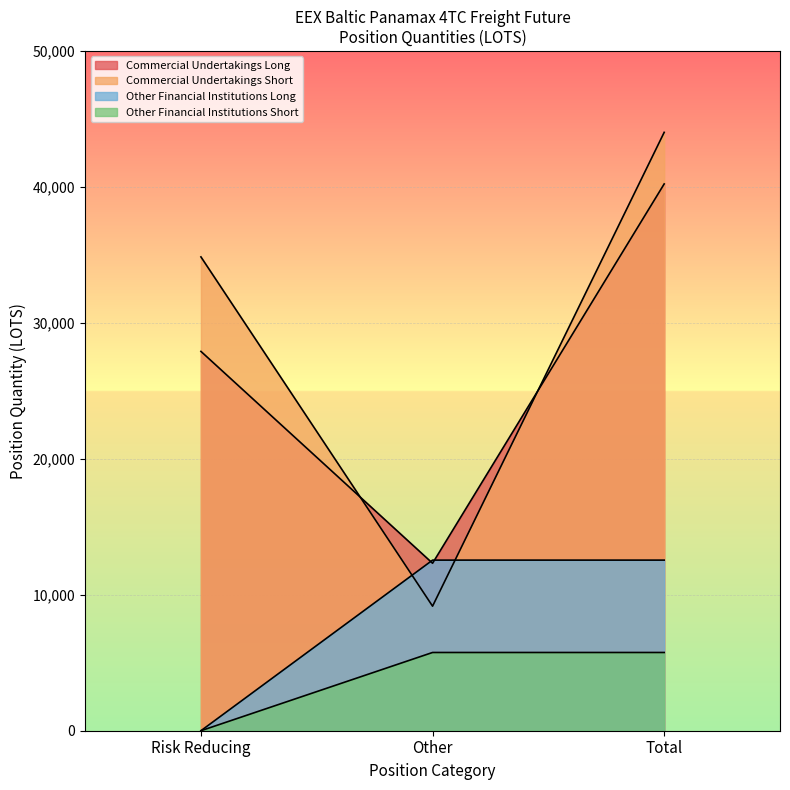

How many data points does each series have?

3